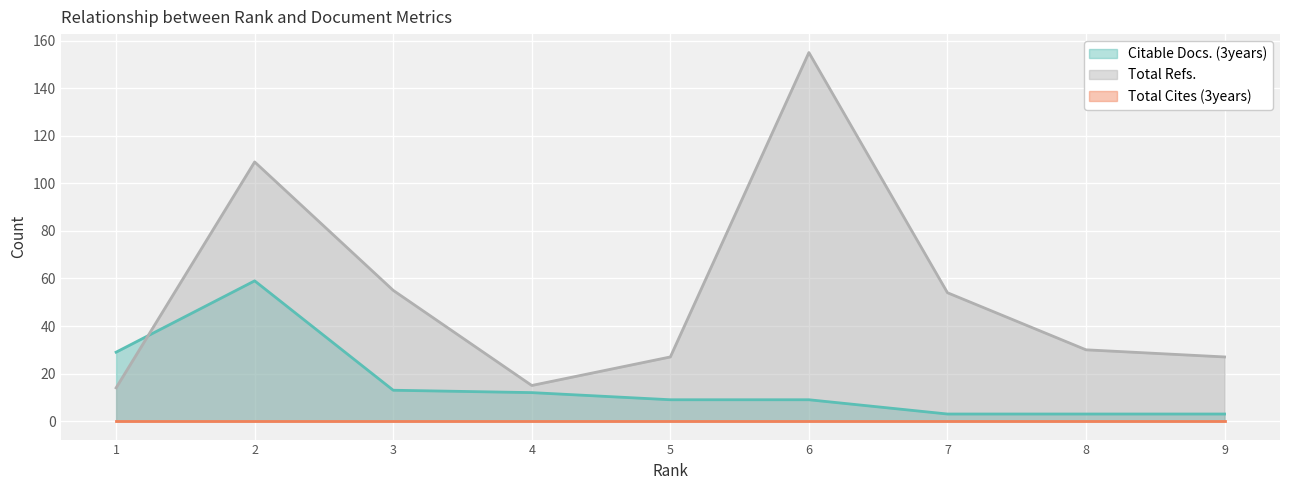

At which label does Total Refs. reach its minimum?

1